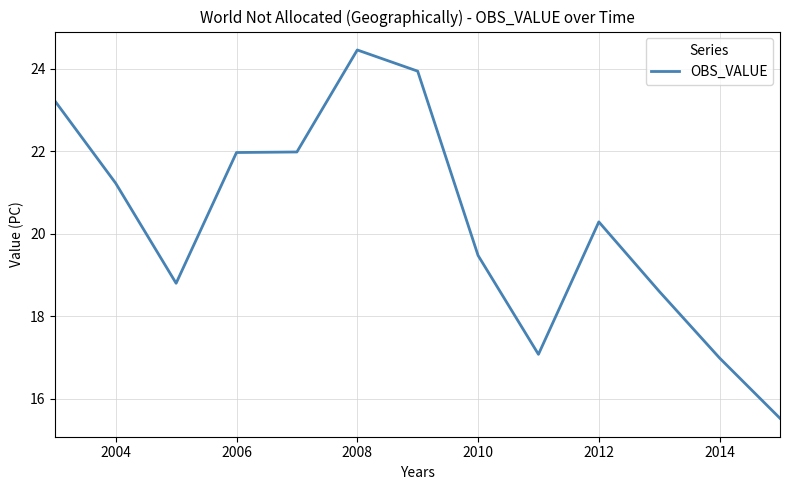

What is the smallest value displayed?

15.5